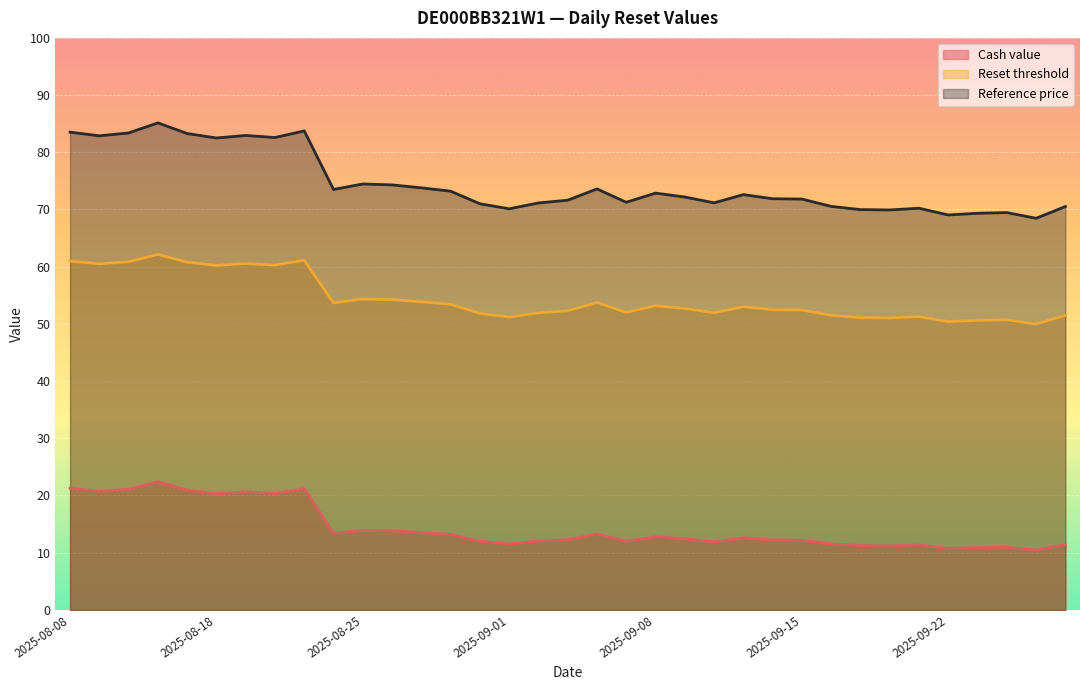

List the series in order of their overall mean, lowest first.

Cash value, Reset threshold, Reference price